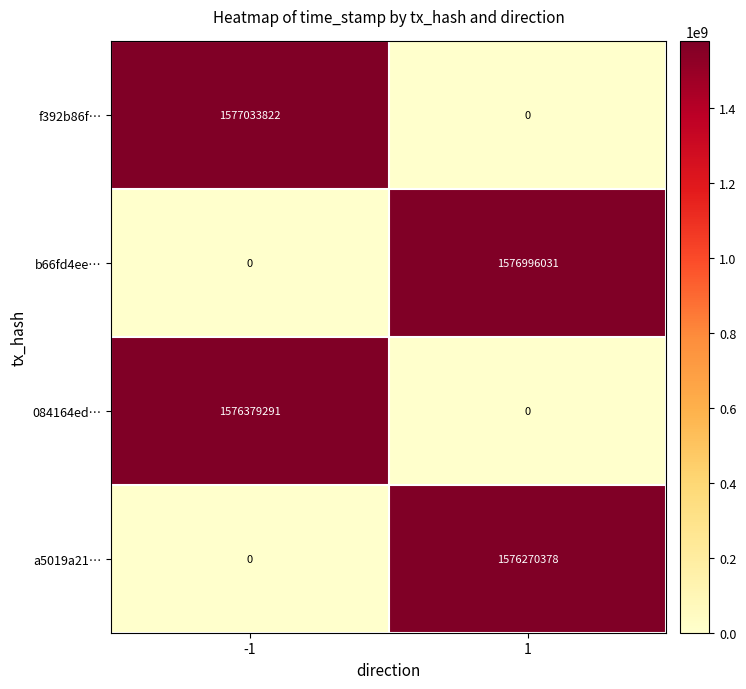

What is the difference between the maximum and minimum values in the f392b86f… series?

1577033822